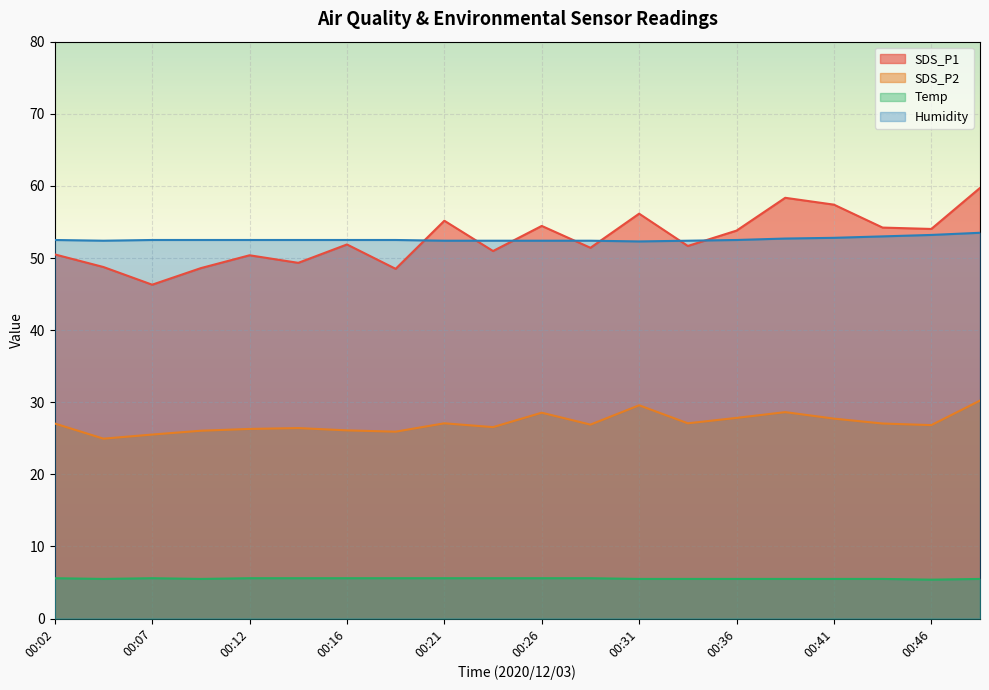

At how many categories does at least one series exceed 16?

20